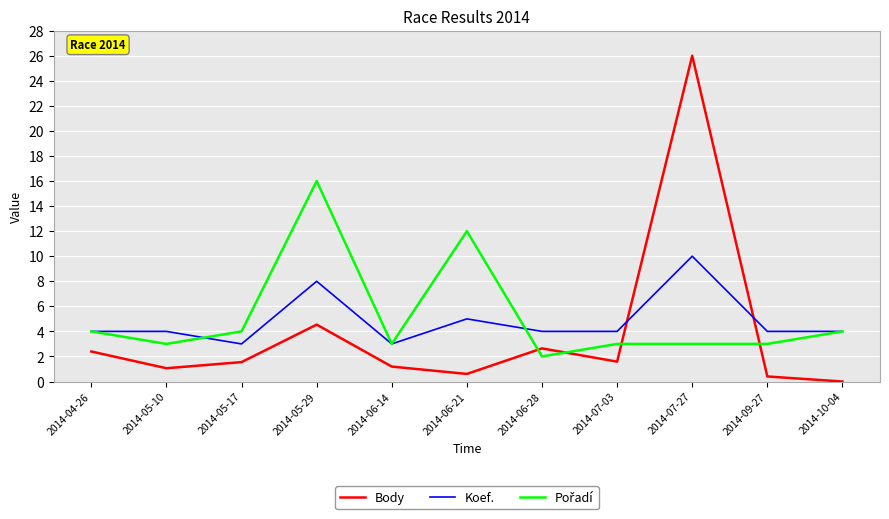

What is the total value across all series at 2014-10-04?

8.0